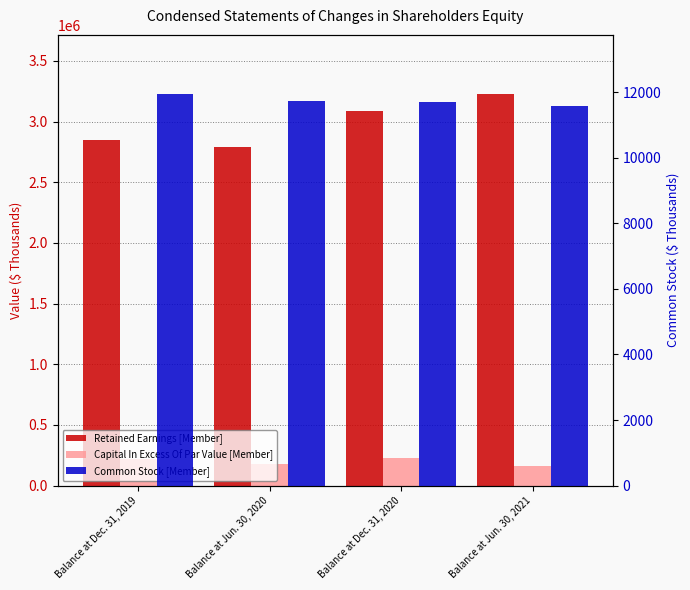

How many bars are there in total?

12